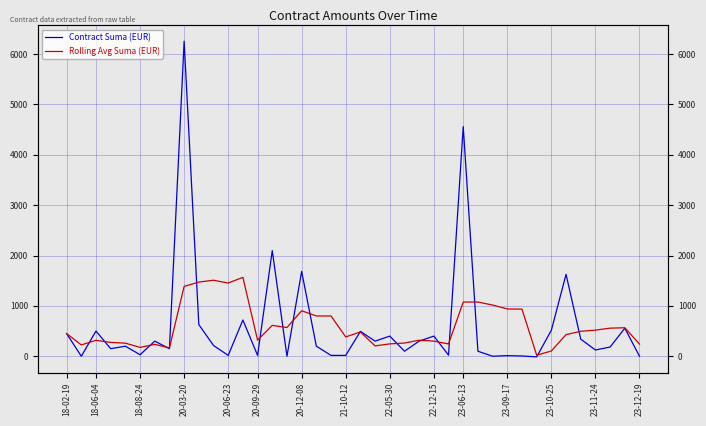

What is the difference between the maximum and minimum values in the Contract Suma (EUR) series?

6267.9